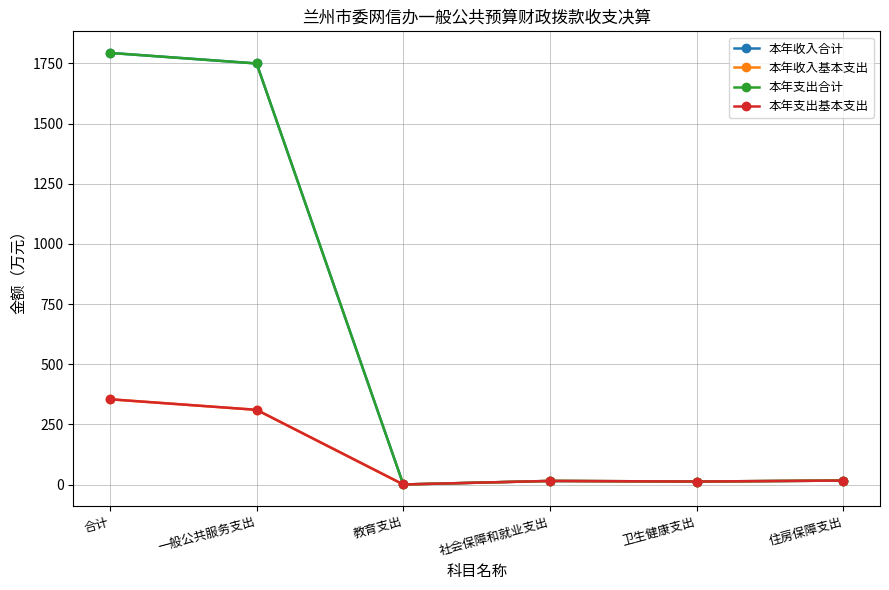

What is the highest value of the 本年支出合计 series?

1793.8